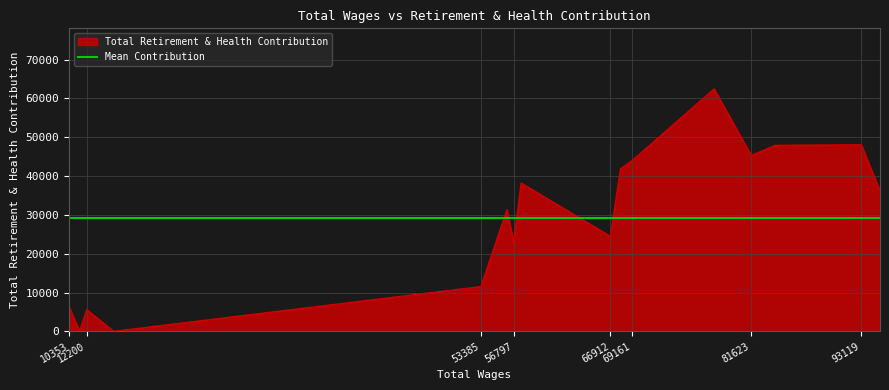

The chart shows a value of -43596 at 15009. True or false?

False